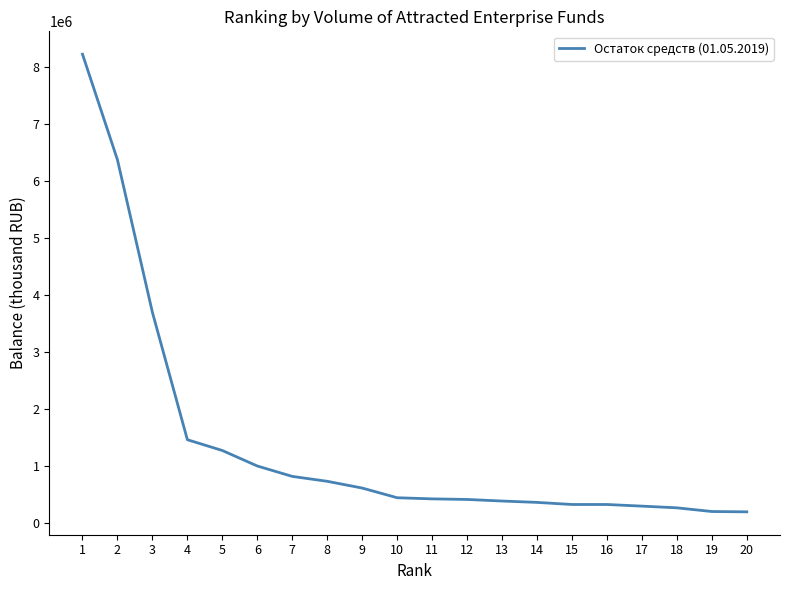

How many values are below 439013?

10